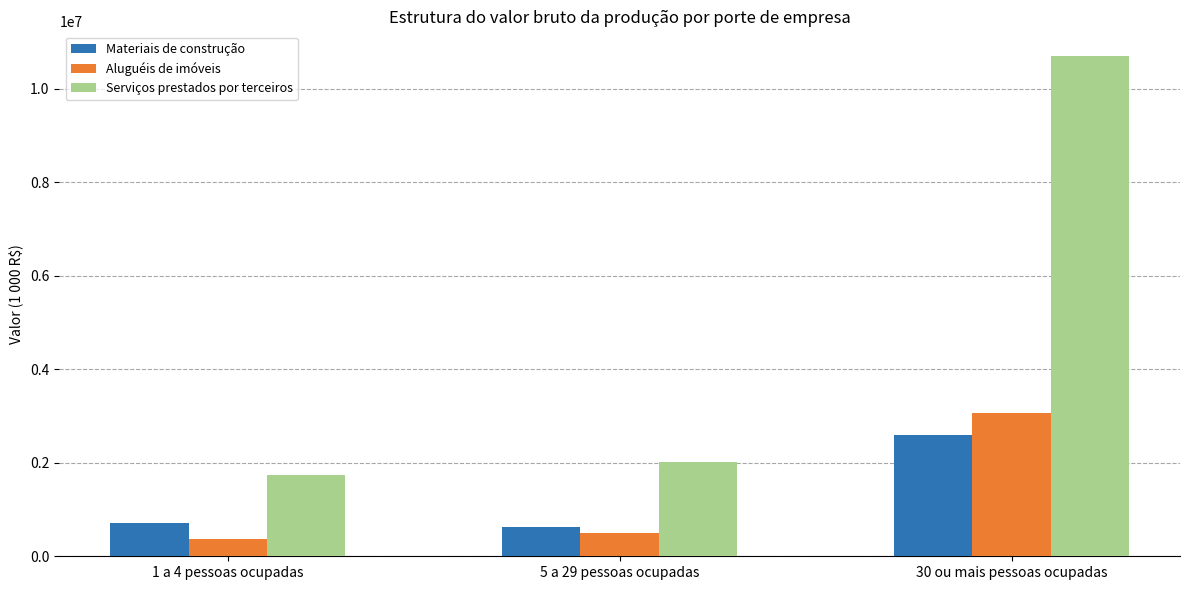

What are all the series names shown in the legend?

Materiais de construção, Aluguéis de imóveis, Serviços prestados por terceiros